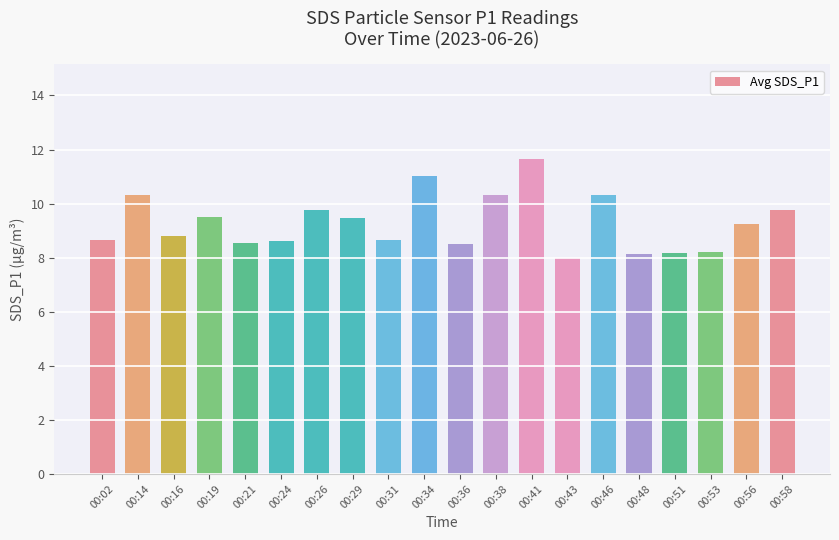

What is the average value?

9.3